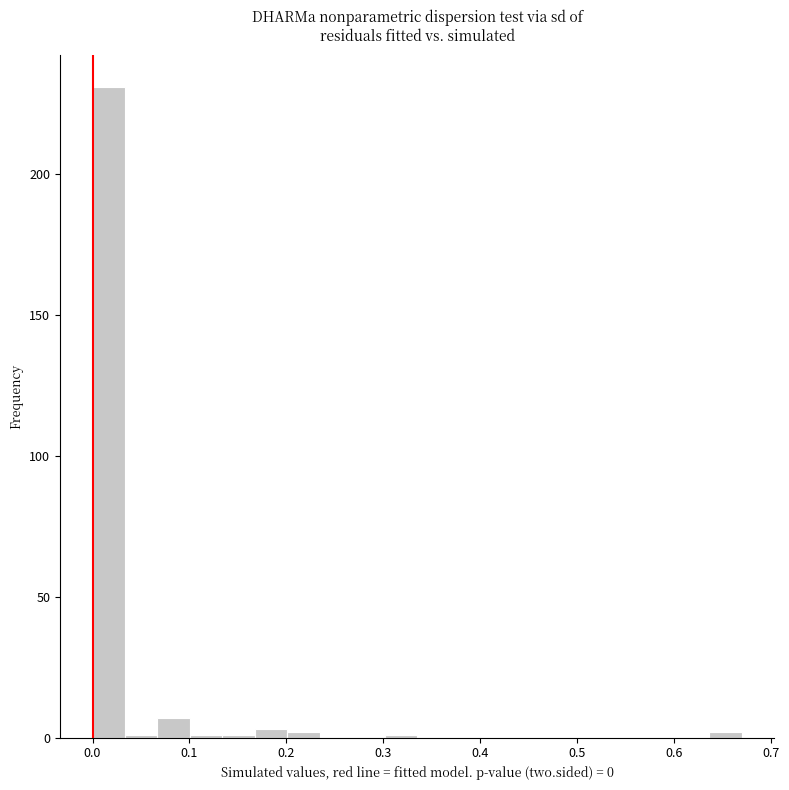

Around what value on the x-axis is the tallest bar? Give the approximate position of its centre, as read against the axis.

0.02